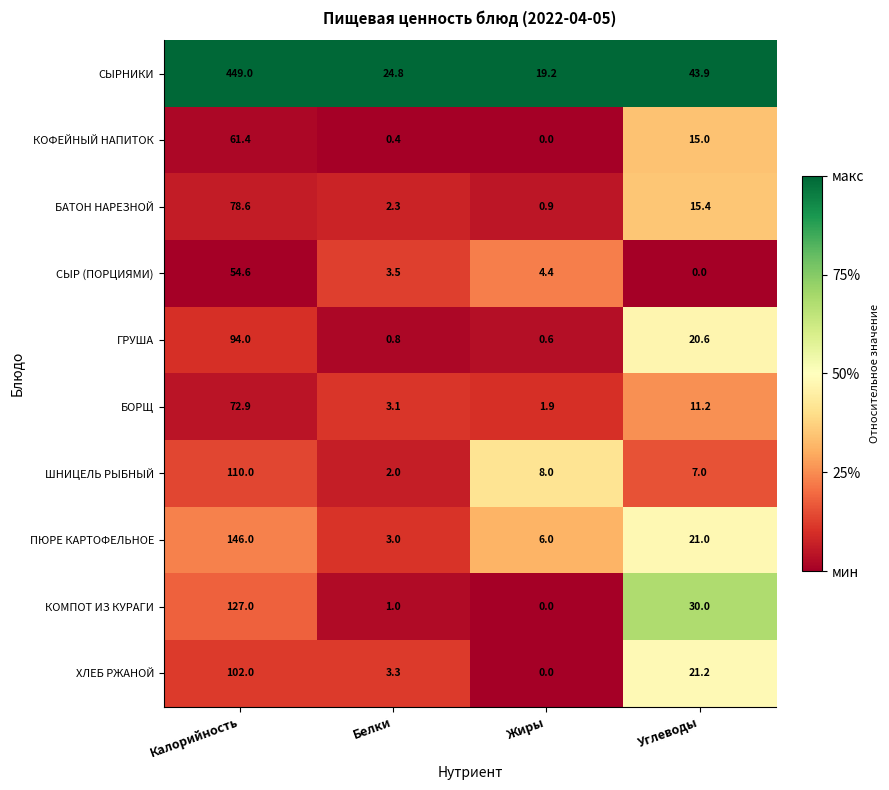

At which label does СЫР (ПОРЦИЯМИ) reach its minimum?

Углеводы